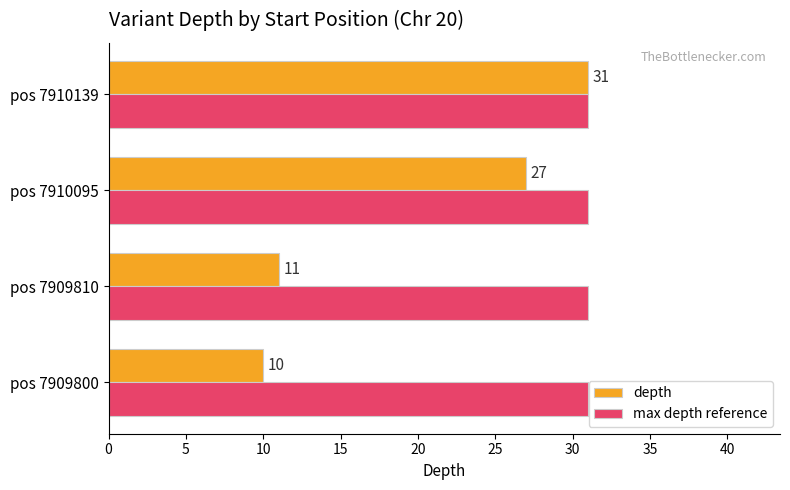

Which series has the largest range (max minus min)?

depth